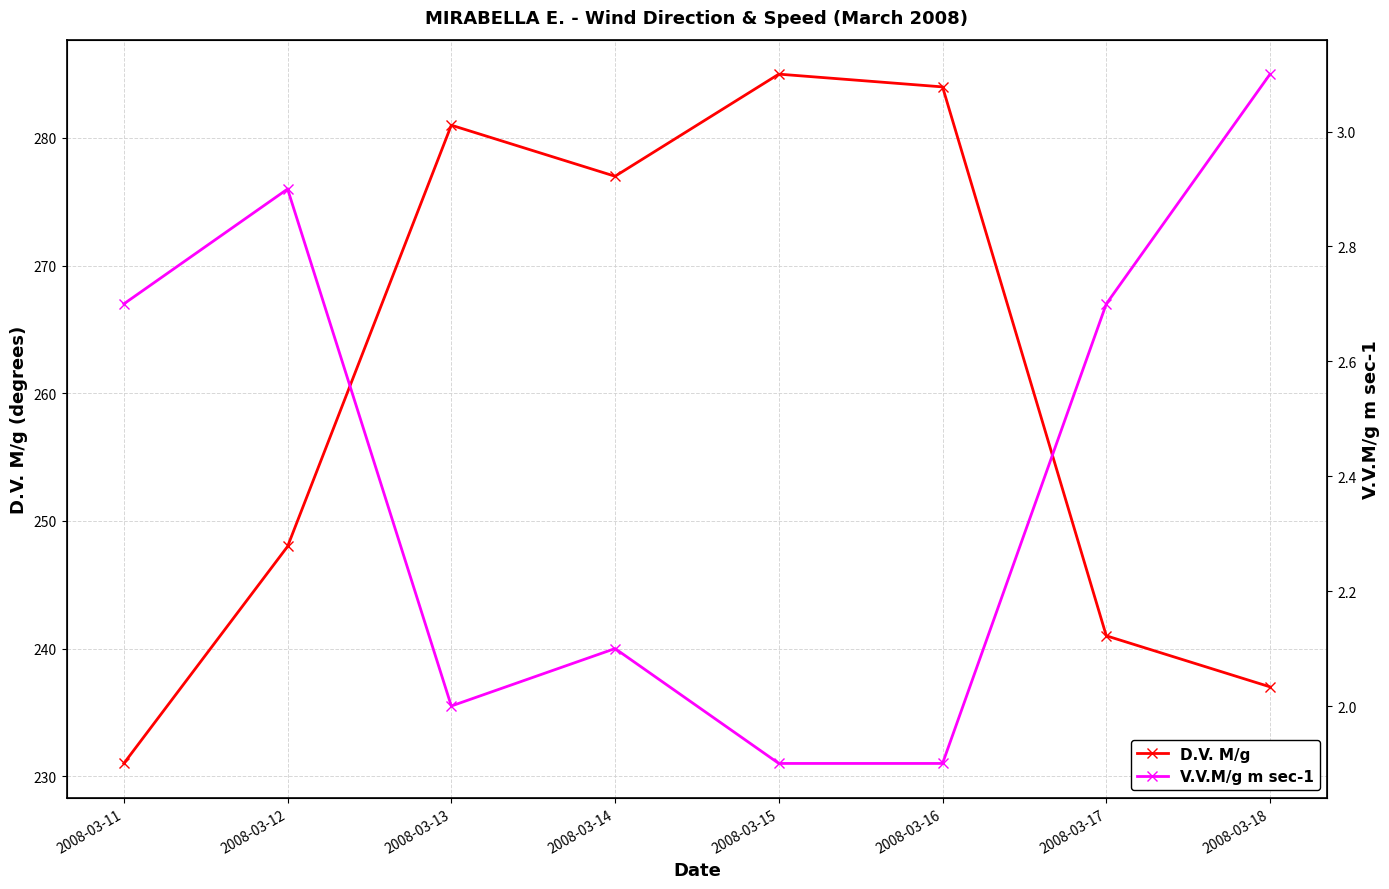

At which category is the sum across all series the highest?

2008-03-15